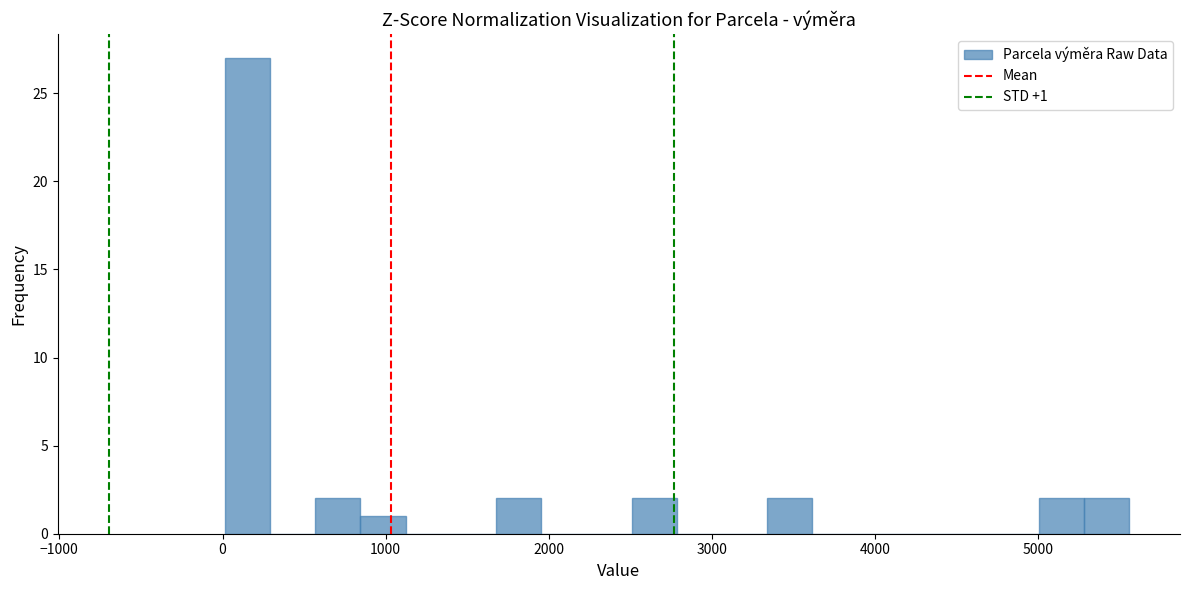

Read against the x-axis, roughly where is the centre of the tallest bar?

200